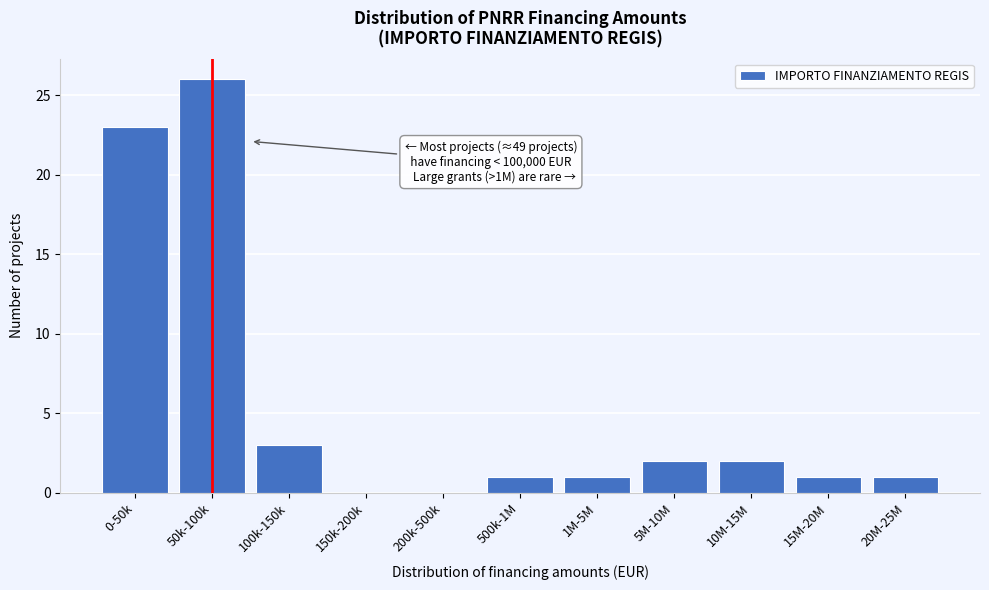

Reading left to right, extract all data points from this chart.

0-50k=23	50k-100k=26	100k-150k=3	150k-200k=0	200k-500k=0	500k-1M=1	1M-5M=1	5M-10M=2	10M-15M=2	15M-20M=1	20M-25M=1